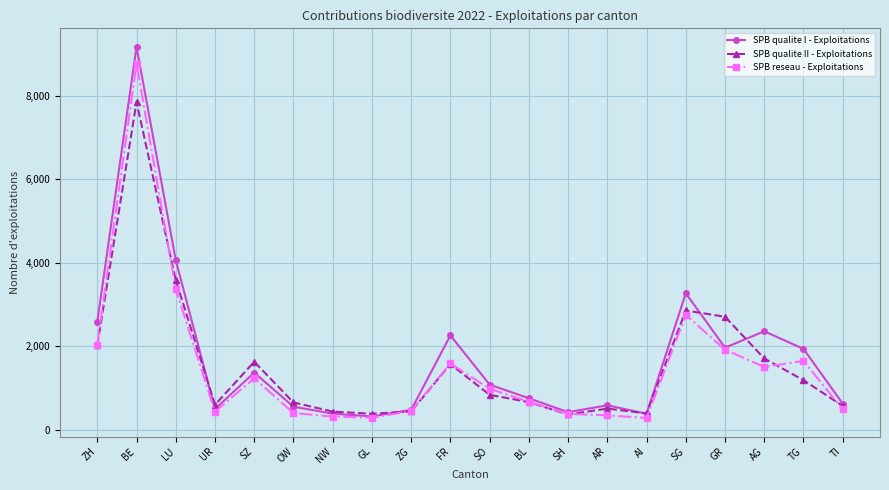

At which label does SPB reseau - Exploitations first exceed 977?

ZH